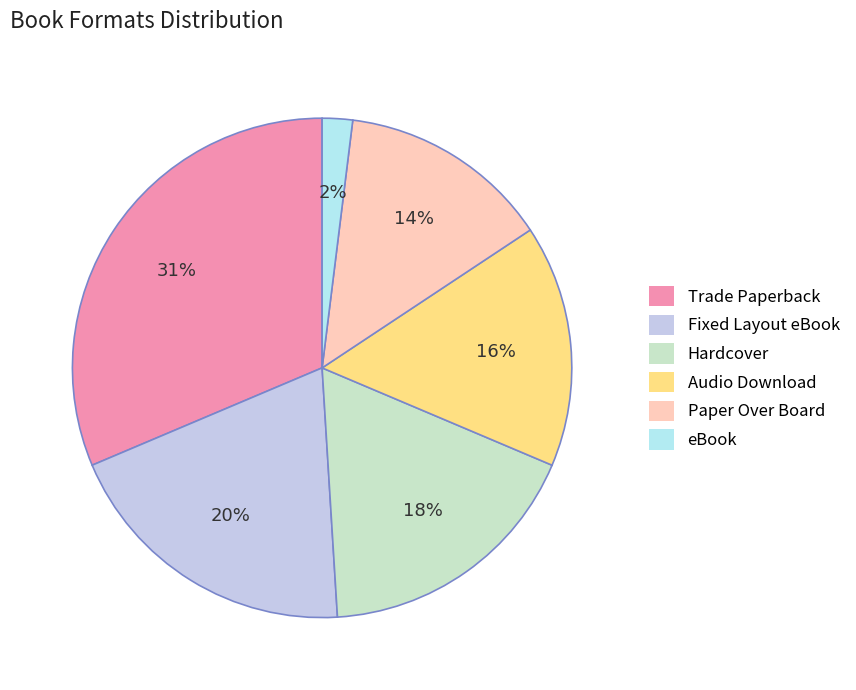

Is the sum of Fixed Layout eBook and Audio Download greater than half?

No